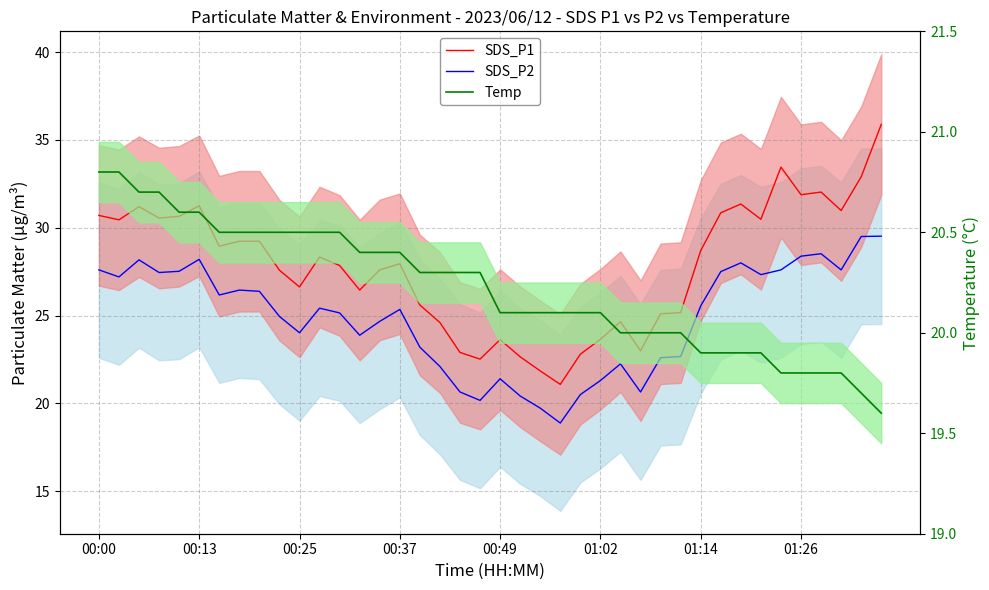

Is it true that SDS_P1 equals 48.9 at 01:14?

False